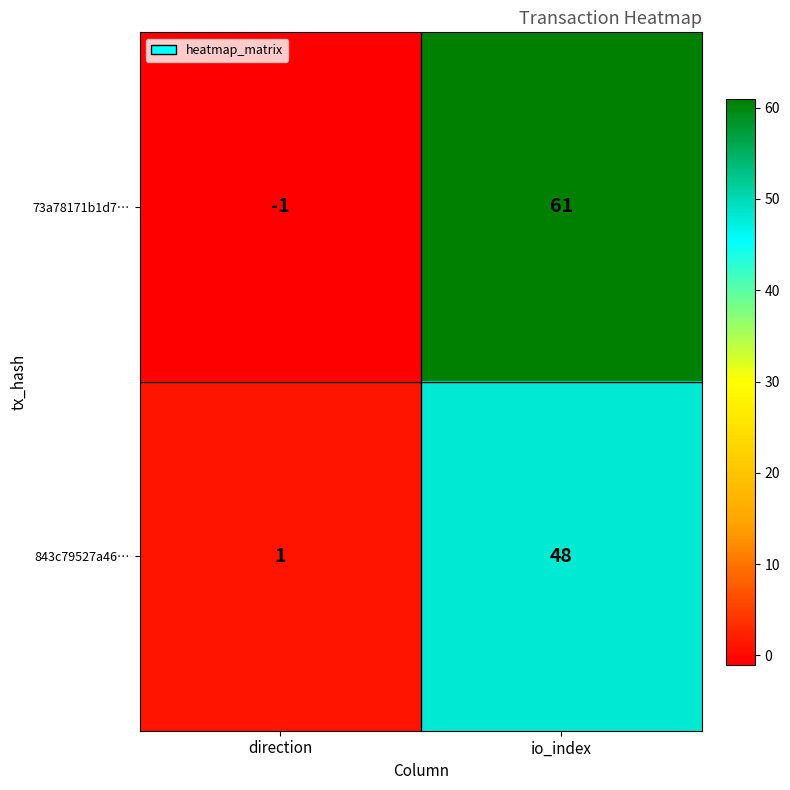

Reading right to left, transcribe all the data shown in this chart.

73a78171b1d7…: 61	-1
843c79527a46…: 48	1